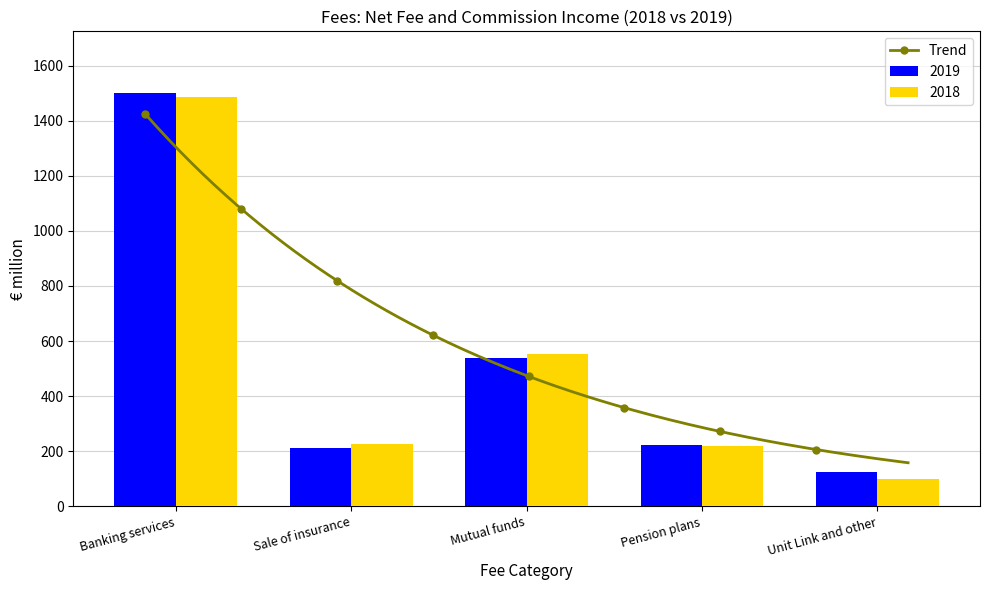

Reading left to right, transcribe all the data shown in this chart.

2019: Banking services=1500	Sale of insurance=213	Mutual funds=538	Pension plans=222	Unit Link and other=125
2018: Banking services=1488	Sale of insurance=227	Mutual funds=552	Pension plans=217	Unit Link and other=99